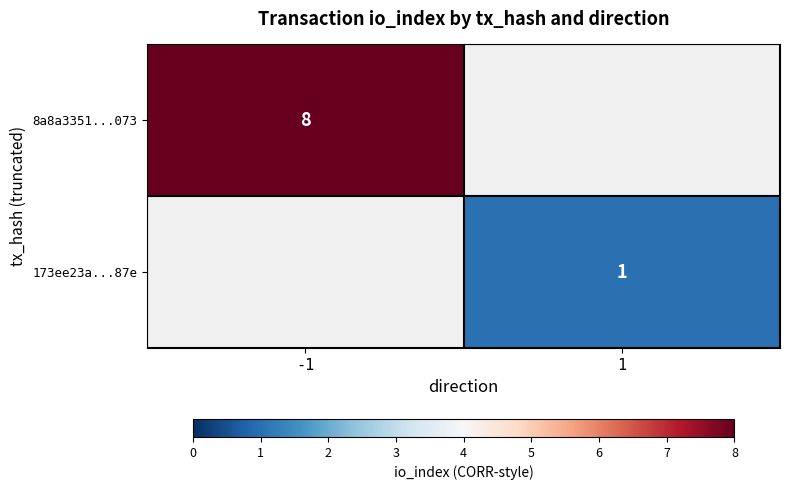

The 173ee23a...87e series shows 0.4 at 1. True or false?

False